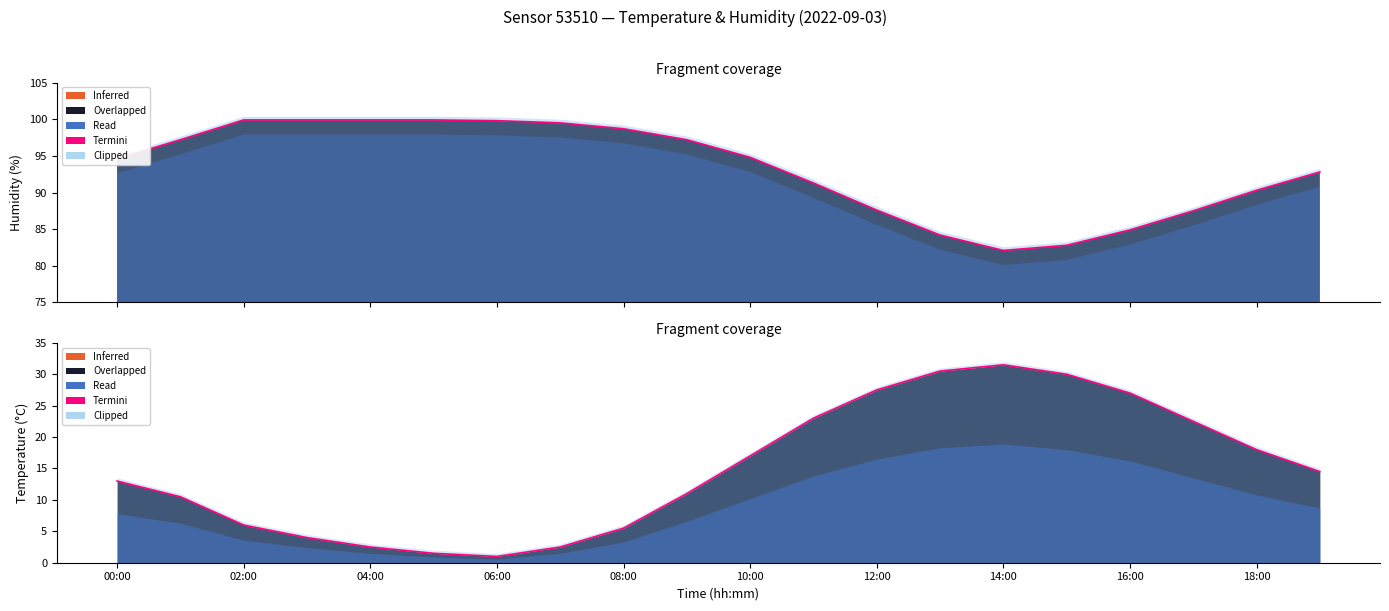

At which label does the data first exceed 14?

10:00